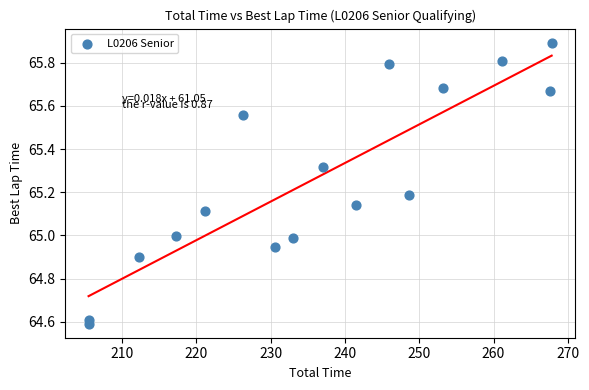

What is the range of X values (max minus min)?

62.4